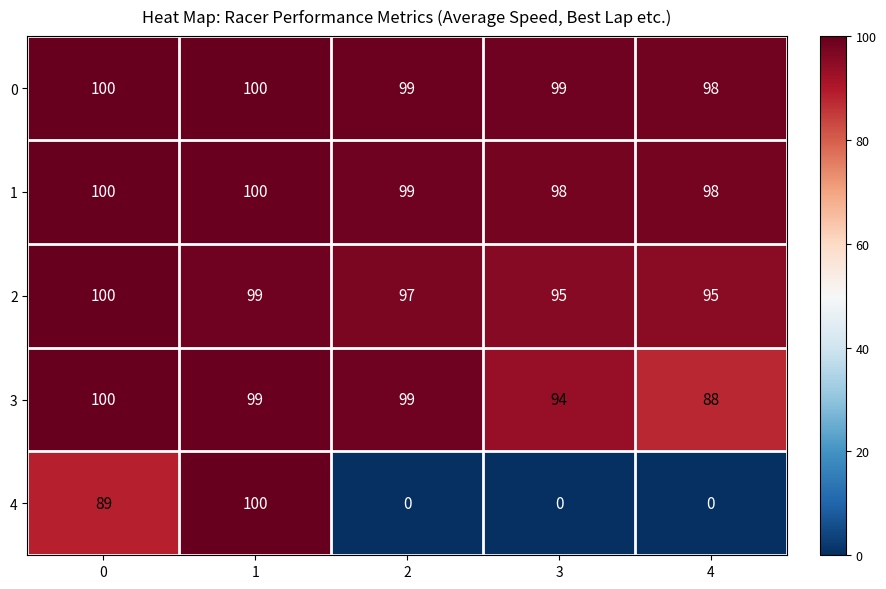

Reading left to right, list all the values displayed in this chart.

0: 0=100	1=100	2=99	3=99	4=98
1: 0=100	1=100	2=99	3=98	4=98
2: 0=100	1=99	2=97	3=95	4=95
3: 0=100	1=99	2=99	3=94	4=88
4: 0=89	1=100	2=0	3=0	4=0